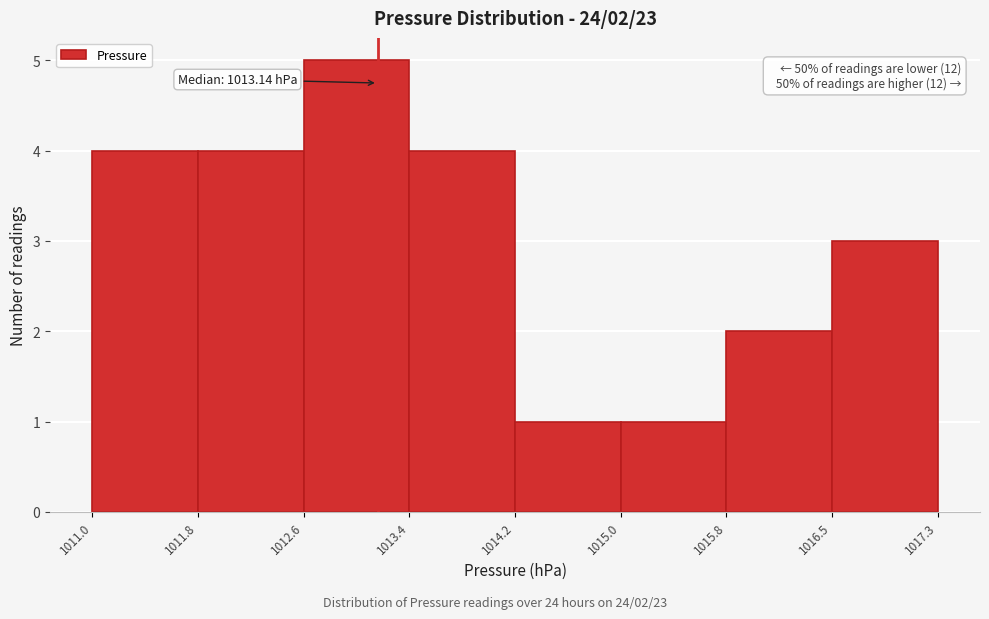

Over which range of the x-axis is the bar tallest?

1012.6 to 1013.4